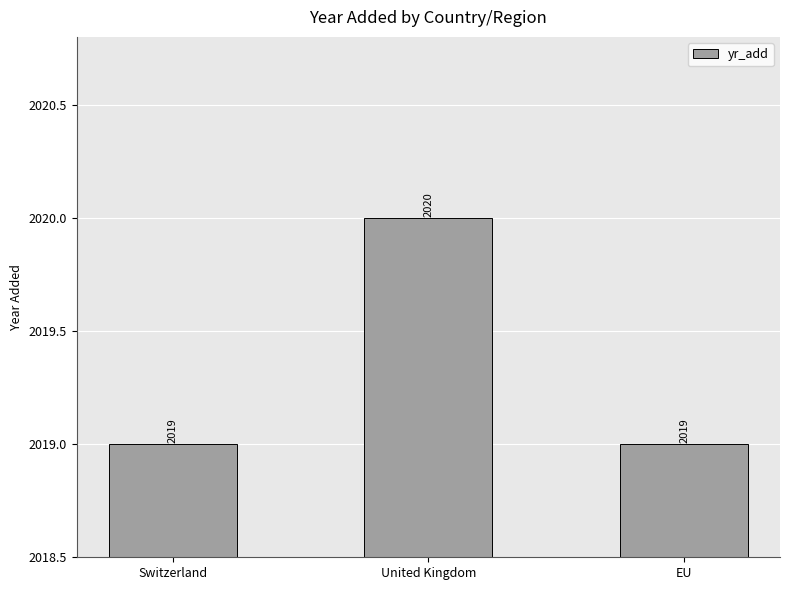

True or false: the data shows 1198 at Switzerland.

False